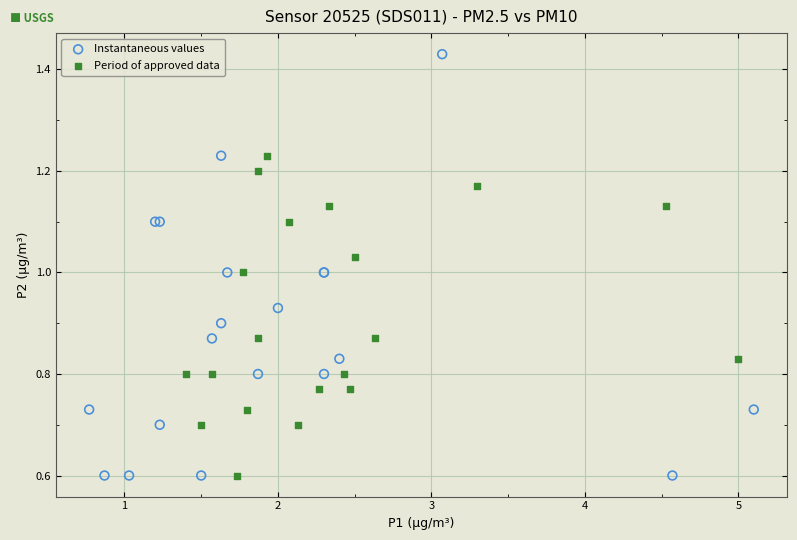

Which series has the widest spread of Y values?

Instantaneous values